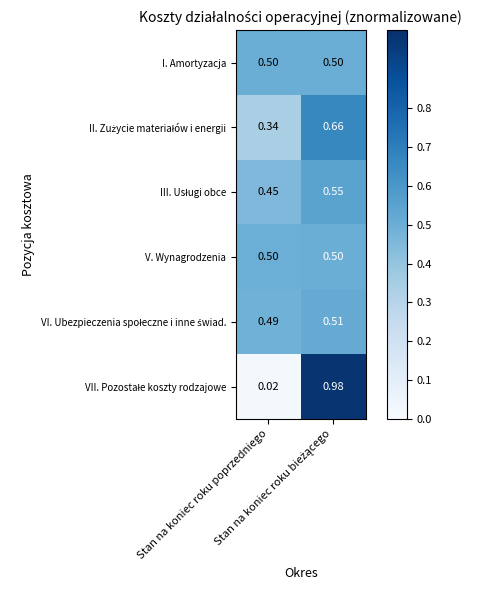

Which has a higher value, Stan na koniec roku bieżącego or Stan na koniec roku poprzedniego?

Stan na koniec roku bieżącego